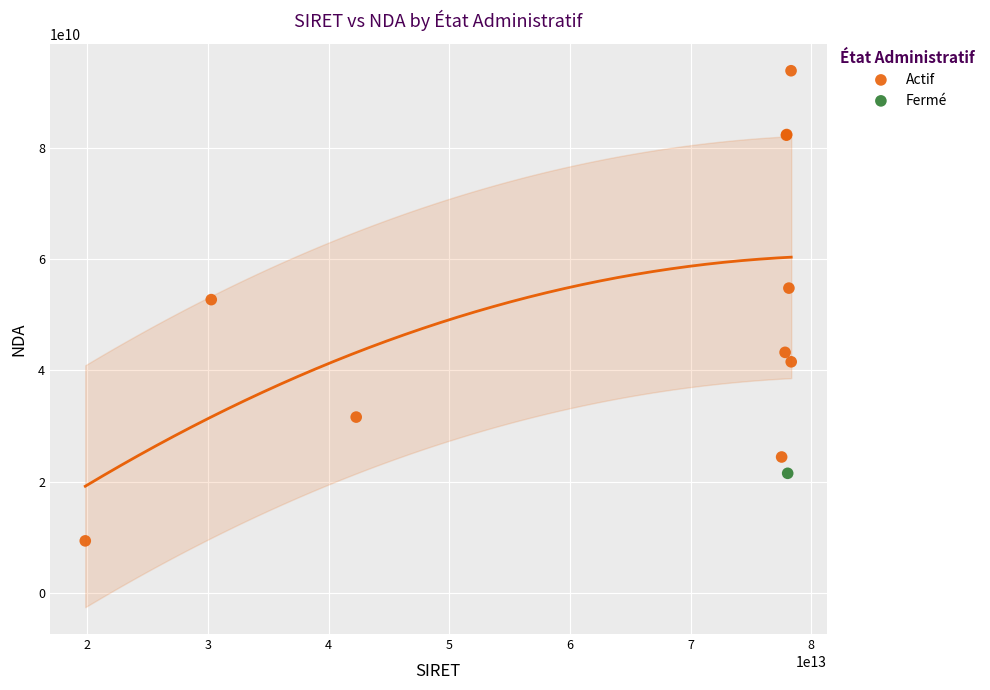

What are all the series names shown in the legend?

Actif, Fermé